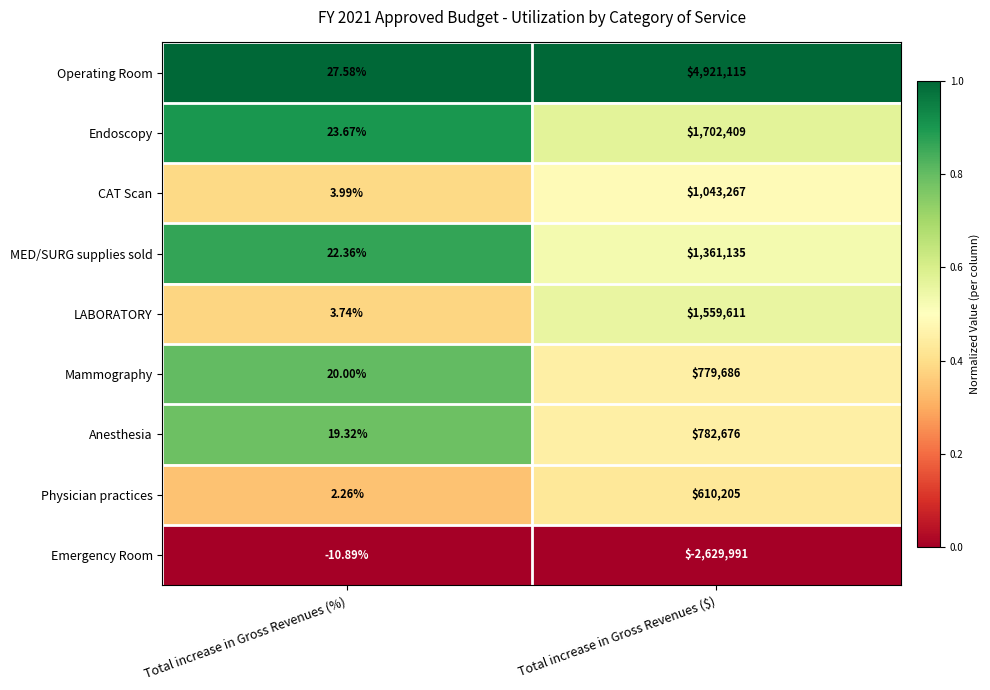

At which label is Anesthesia closest to 391347?

Total increase in Gross Revenues (%)